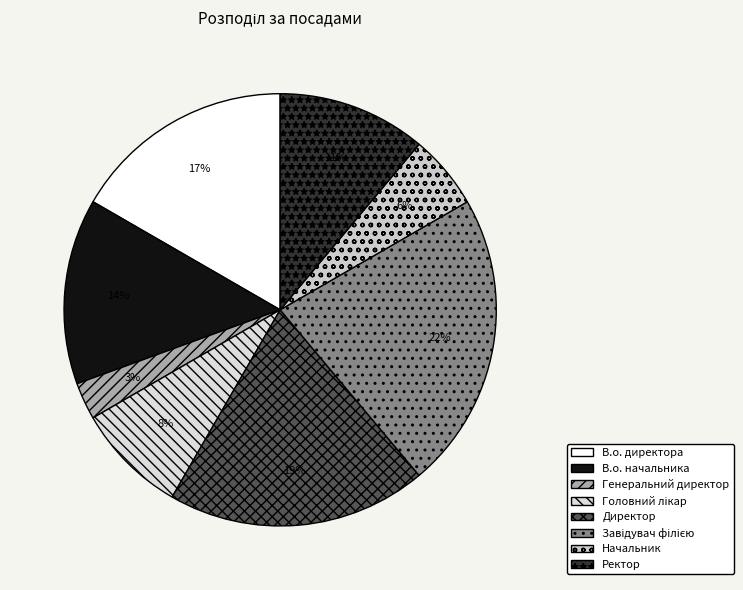

What portion of the pie excludes Директор?

80.6%